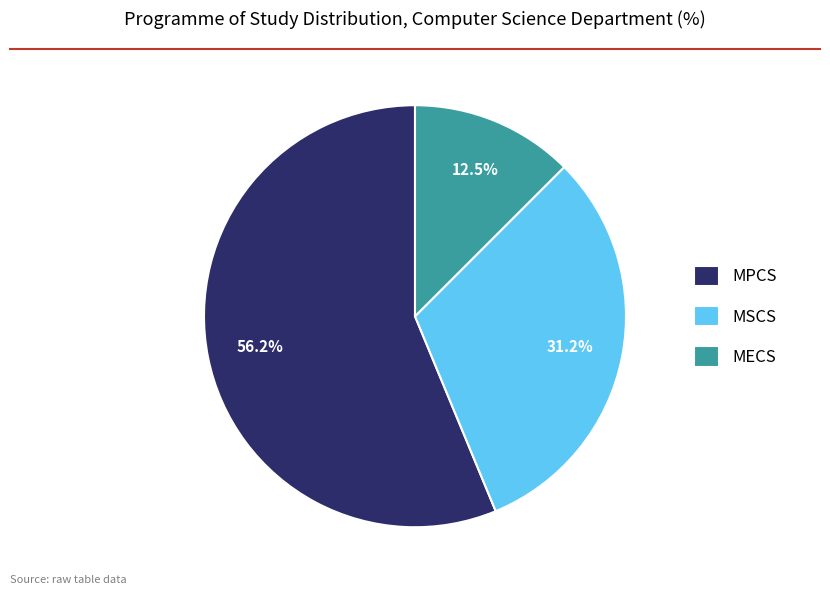

What is the majority slice?

MPCS